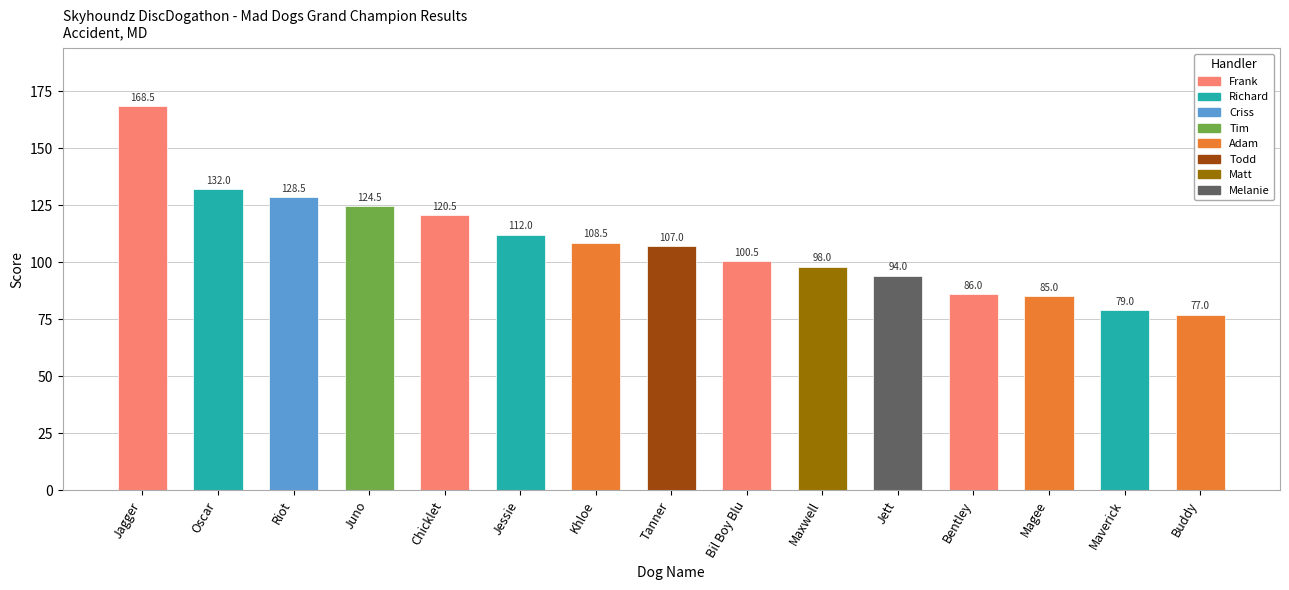

The value at Oscar is 132.0. True or false?

True